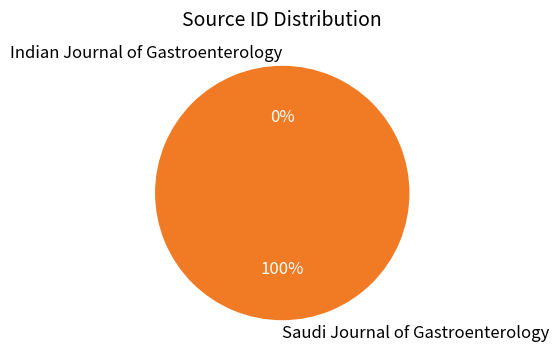

What percentage is the Saudi Journal of Gastroenterology slice, to the nearest percent?

100%